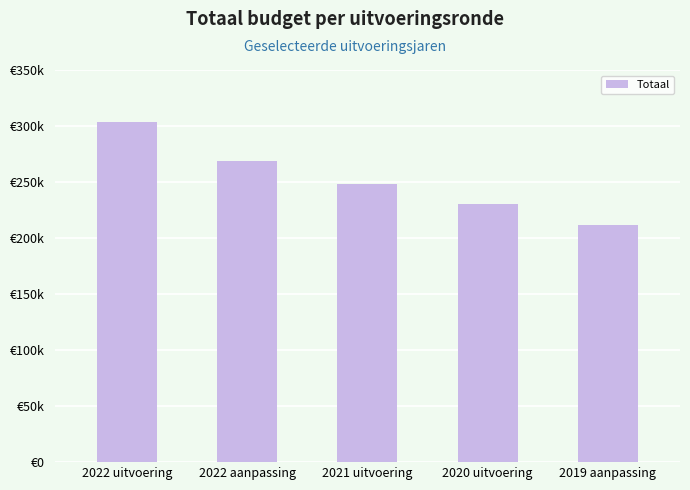

What position from the left is 2022 uitvoering?

1